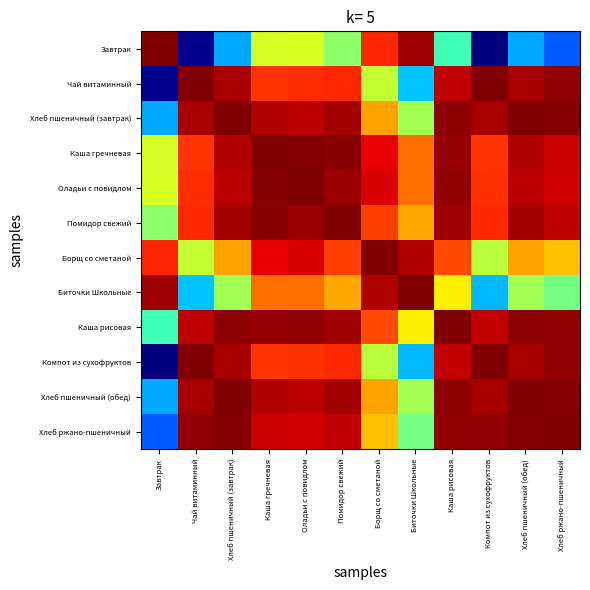

Rank the series at Компот из сухофруктов from lowest to highest value.

Завтрак, Биточки Школьные, Борщ со сметаной, Каша гречневая, Оладьи с повидлом, Помидор свежий, Каша рисовая, Хлеб пшеничный (завтрак), Хлеб пшеничный (обед), Хлеб ржано-пшеничный, Чай витаминный, Компот из сухофруктов